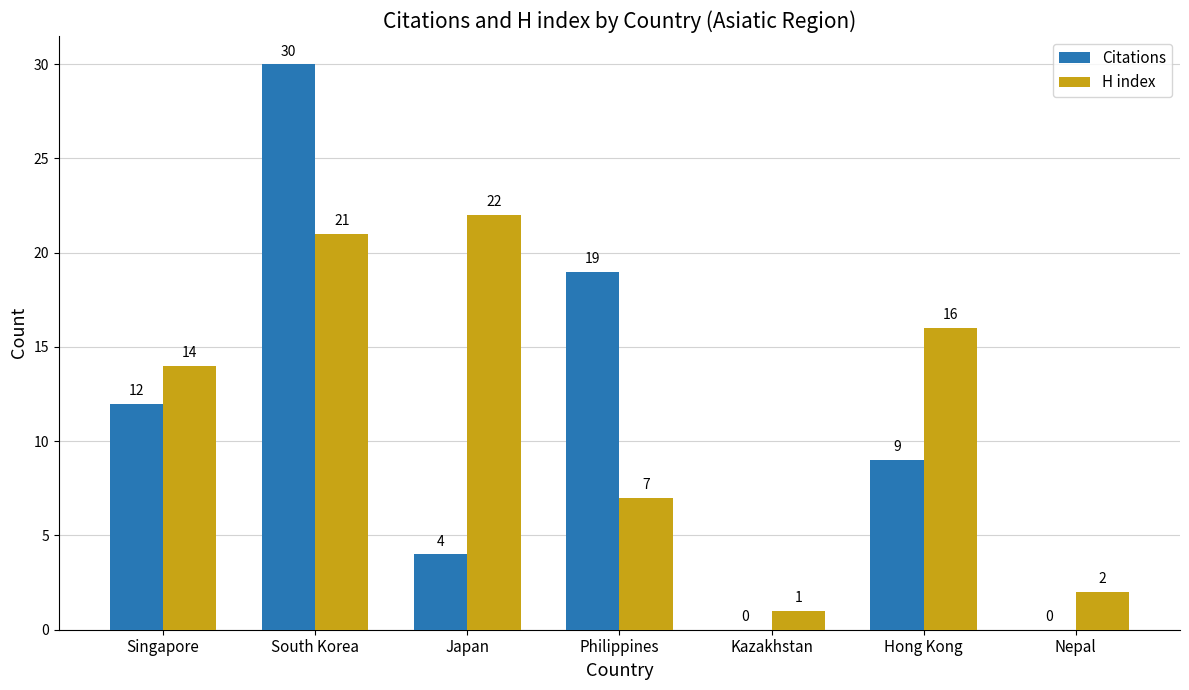

Which series changed the most between Singapore and Kazakhstan?

H index